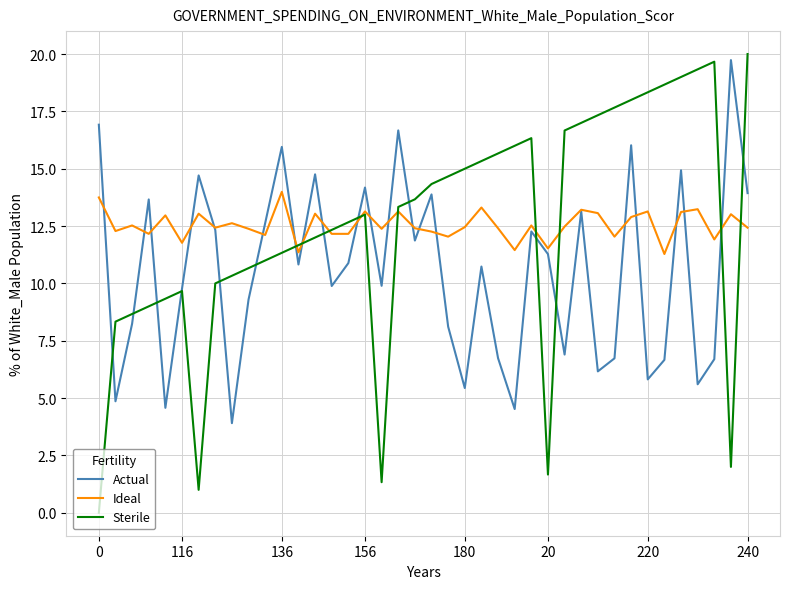

Which series has the widest spread of values?

Sterile